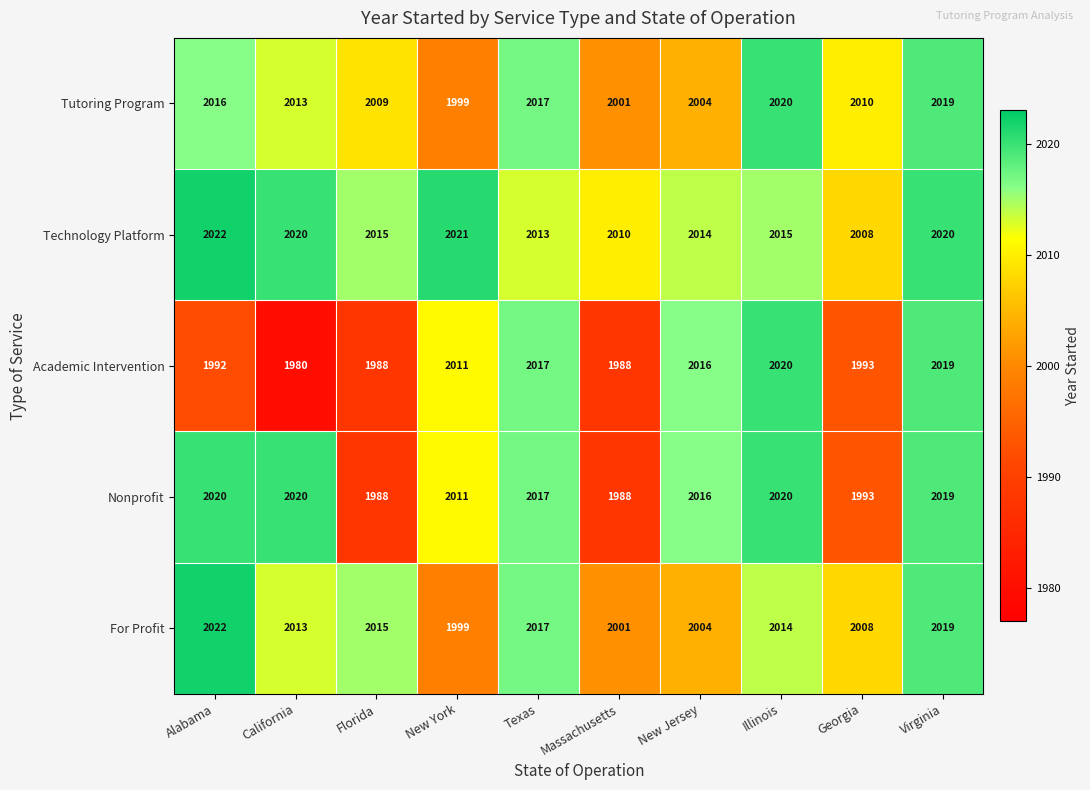

What is the minimum value for Technology Platform?

2008